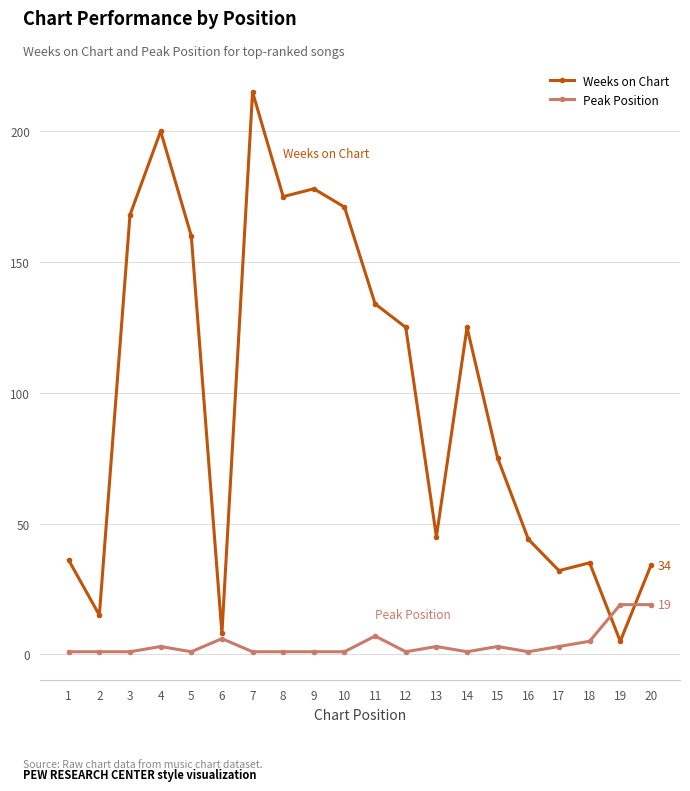

Where is the first local minimum for Weeks on Chart?

2